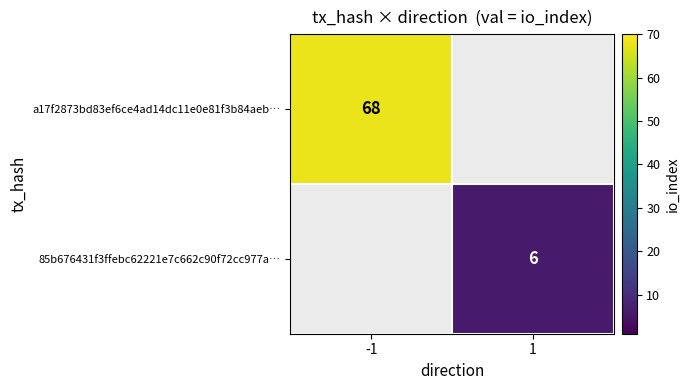

The 85b676431f3ffebc62221e7c662c90f72cc977a… series shows 6 at 1. True or false?

True